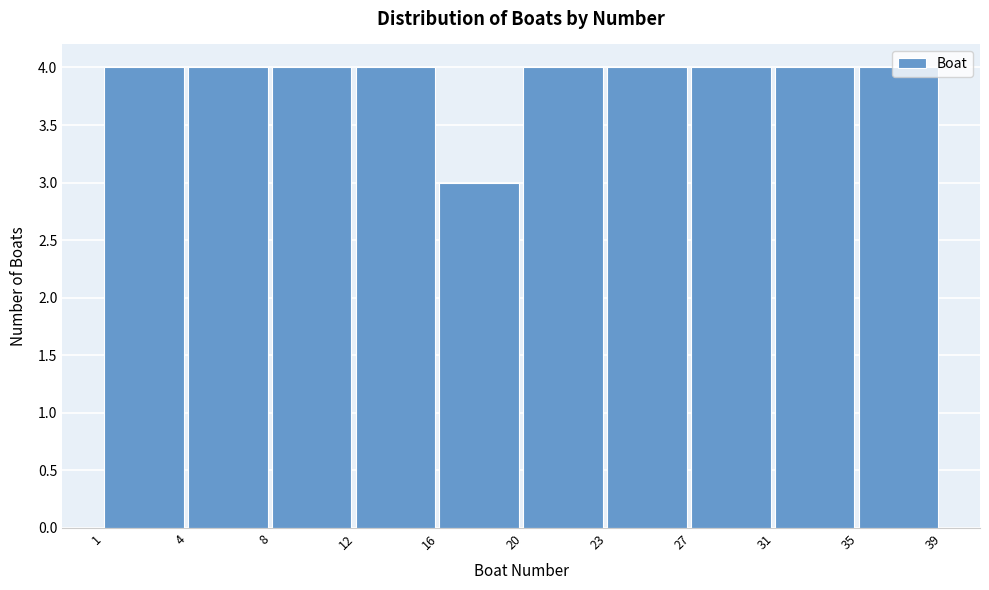

What is the sum of the values at 1 and 16?

7